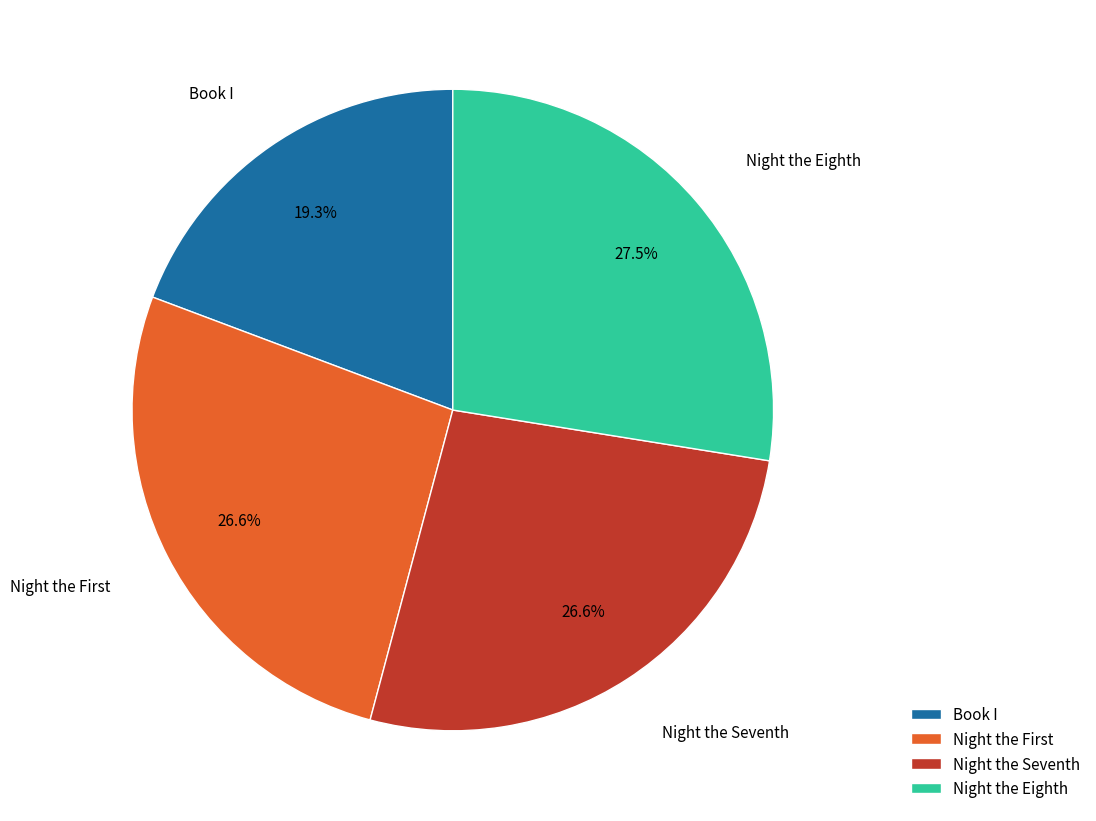

Is the sum of Book I and Night the Seventh greater than half?

No